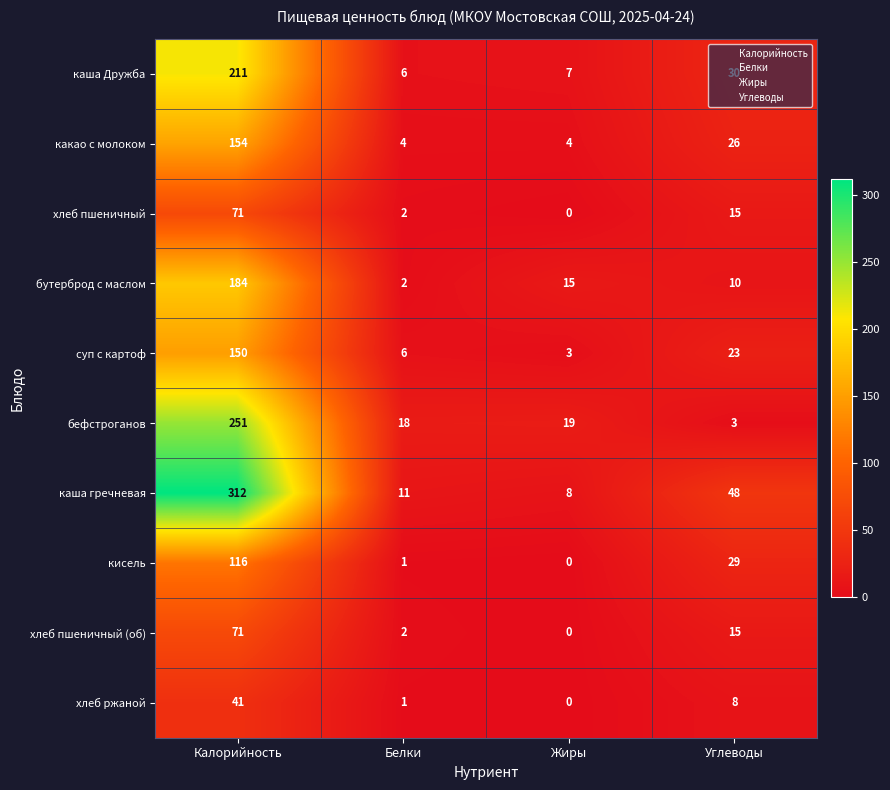

True or false: хлеб пшеничный has a value of 0 at Жиры.

True